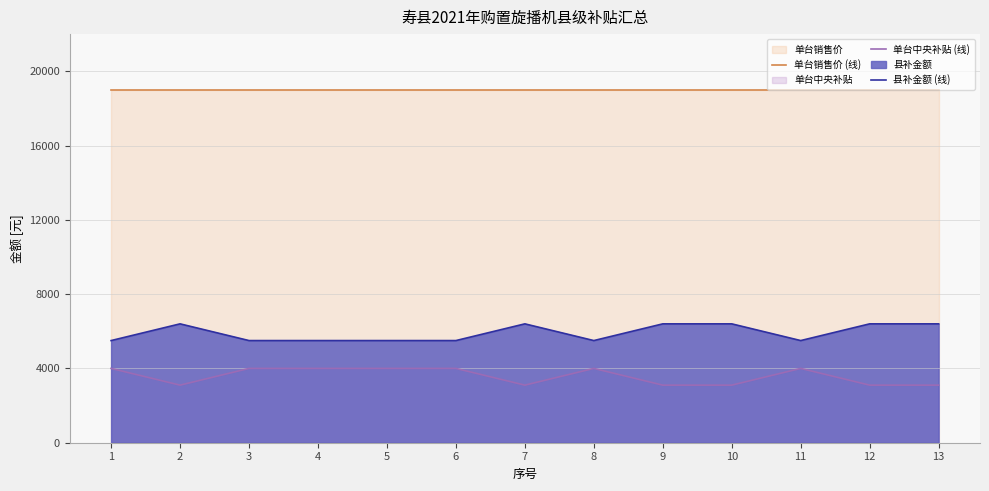

Which has a higher value, 12 or 8?

12